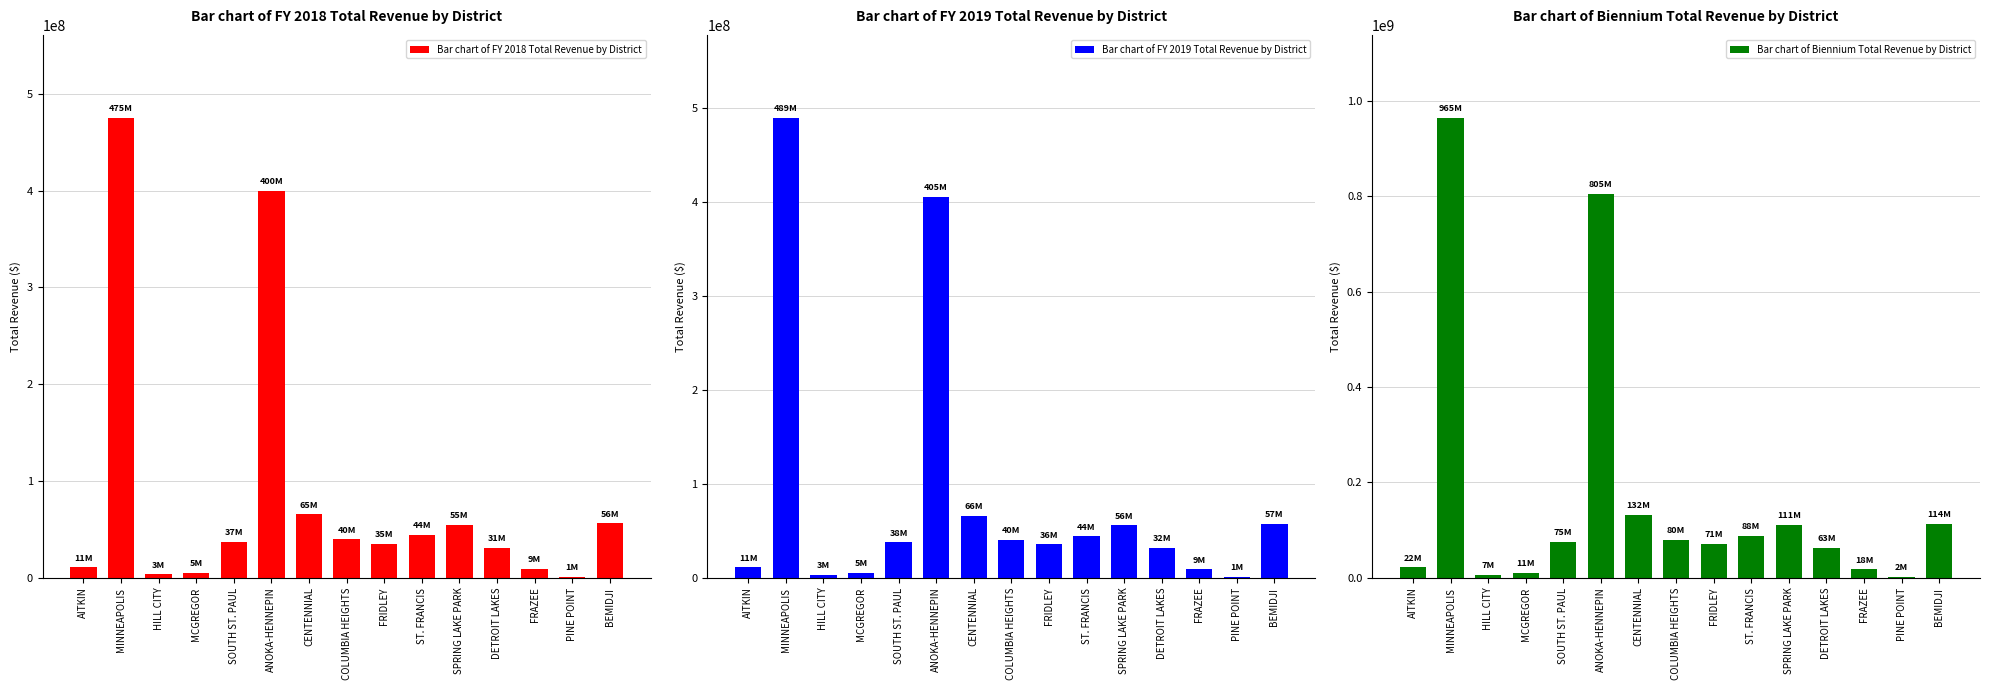

At which category is the sum across all series the highest?

MINNEAPOLIS